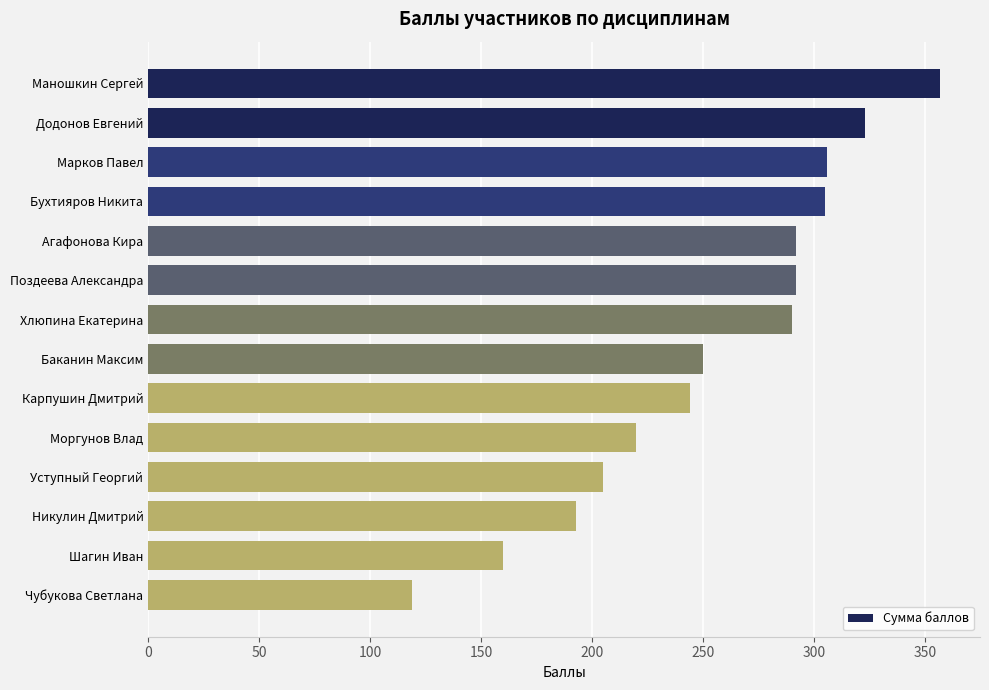

At which label is the value closest to 238?

Карпушин Дмитрий